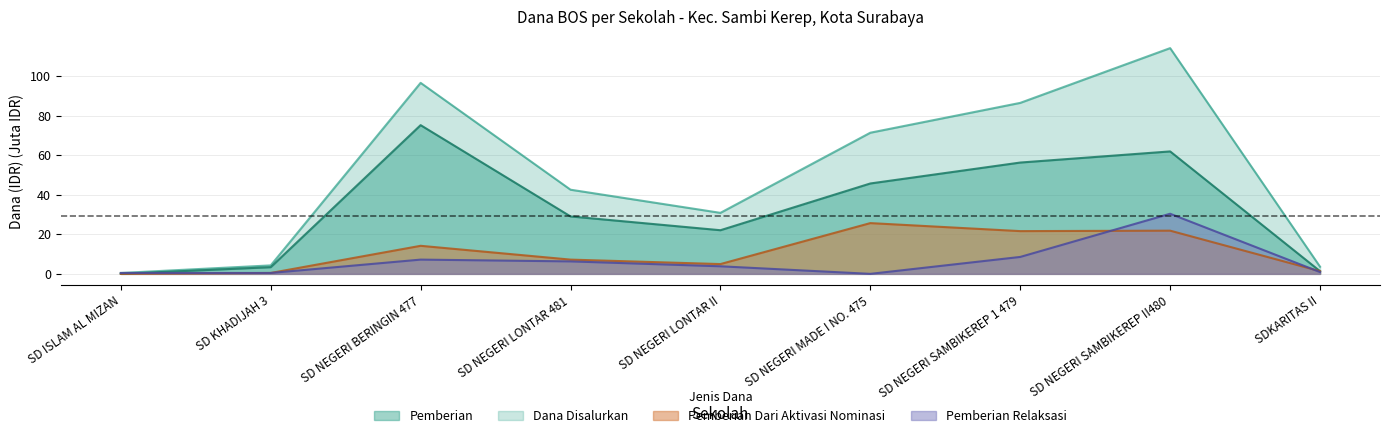

Reading left to right, list all the values displayed in this chart.

Pemberian: SD ISLAM AL MIZAN=0.0	SD KHADIJAH 3=3.4	SD NEGERI BERINGIN 477=75.2	SD NEGERI LONTAR 481=29.0	SD NEGERI LONTAR II=22.1	SD NEGERI MADE I NO. 475=45.7	SD NEGERI SAMBIKEREP 1 479=56.2	SD NEGERI SAMBIKEREP II480=61.9	SDKARITAS II=1.4
Pemberian Dari Aktivasi: SD ISLAM AL MIZAN=0.0	SD KHADIJAH 3=0.5	SD NEGERI BERINGIN 477=14.2	SD NEGERI LONTAR 481=7.2	SD NEGERI LONTAR II=5.0	SD NEGERI MADE I NO. 475=25.6	SD NEGERI SAMBIKEREP 1 479=21.6	SD NEGERI SAMBIKEREP II480=21.8	SDKARITAS II=1.4
Pemberian Relaksasi: SD ISLAM AL MIZAN=0.5	SD KHADIJAH 3=0.5	SD NEGERI BERINGIN 477=7.2	SD NEGERI LONTAR 481=6.3	SD NEGERI LONTAR II=3.8	SD NEGERI MADE I NO. 475=0.0	SD NEGERI SAMBIKEREP 1 479=8.6	SD NEGERI SAMBIKEREP II480=30.4	SDKARITAS II=0.9
Dana Disalurkan: SD ISLAM AL MIZAN=0.5	SD KHADIJAH 3=4.3	SD NEGERI BERINGIN 477=96.5	SD NEGERI LONTAR 481=42.5	SD NEGERI LONTAR II=30.8	SD NEGERI MADE I NO. 475=71.3	SD NEGERI SAMBIKEREP 1 479=86.4	SD NEGERI SAMBIKEREP II480=114.1	SDKARITAS II=3.6